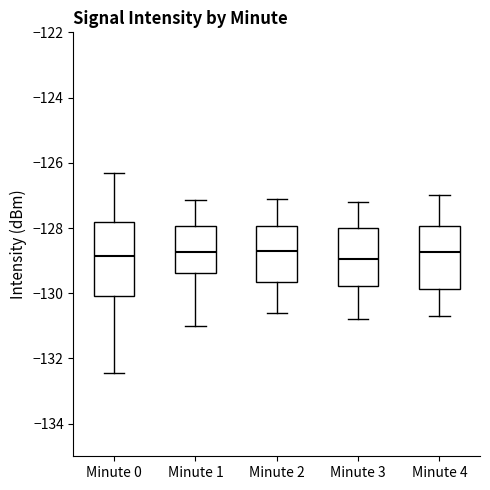

Where does the median line of the box for Minute 0 sit on the y-axis? The values are not printed on the chart, so give them approximately, as read against the axis.

-128.8